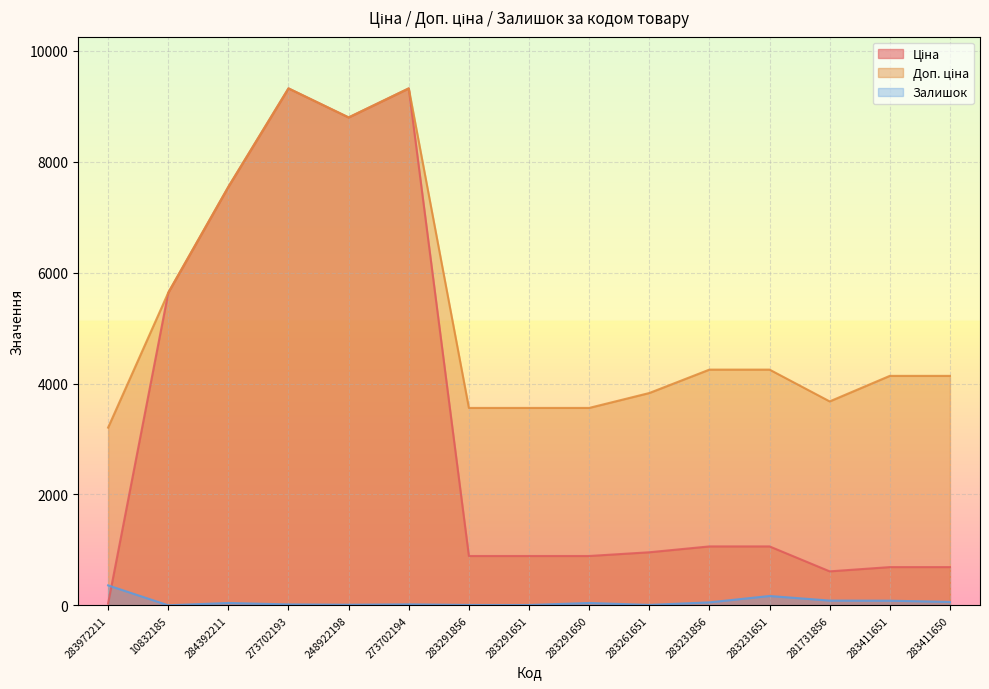

Where is Доп. ціна nearest to the value 6263?

10832185